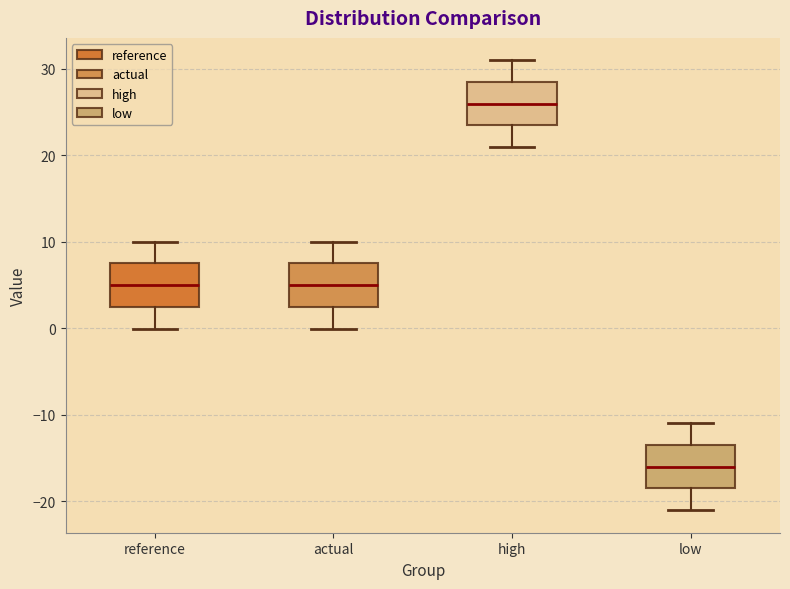

Reading left to right, read every box against the y-axis: the position of its median line, the range the box covers, and the ends of its whiskers. The values are not printed on the chart, so give them approximately, as read against the axis.

reference: median 5, box 2 to 7, whiskers 0 to 10
actual: median 5, box 2 to 7, whiskers 0 to 10
high: median 26, box 23 to 28, whiskers 21 to 31
low: median -16, box -19 to -13, whiskers -21 to -11